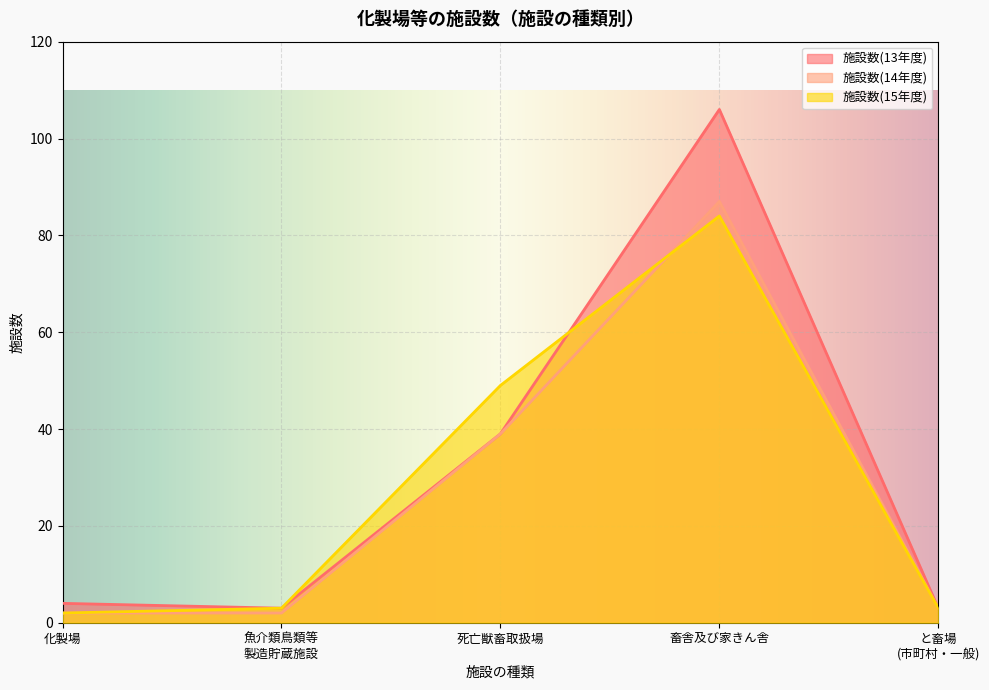

Which category has the highest value in the 施設数(14年度) series?

畜舎及び家きん舎